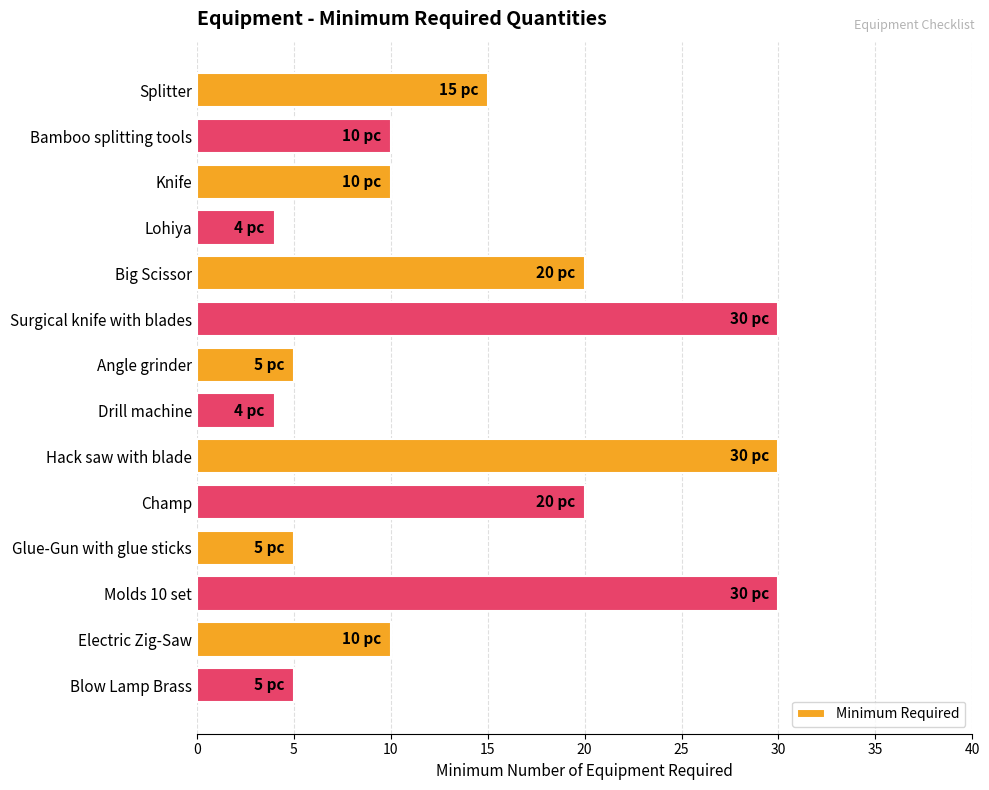

What is the maximum value shown in the chart?

30